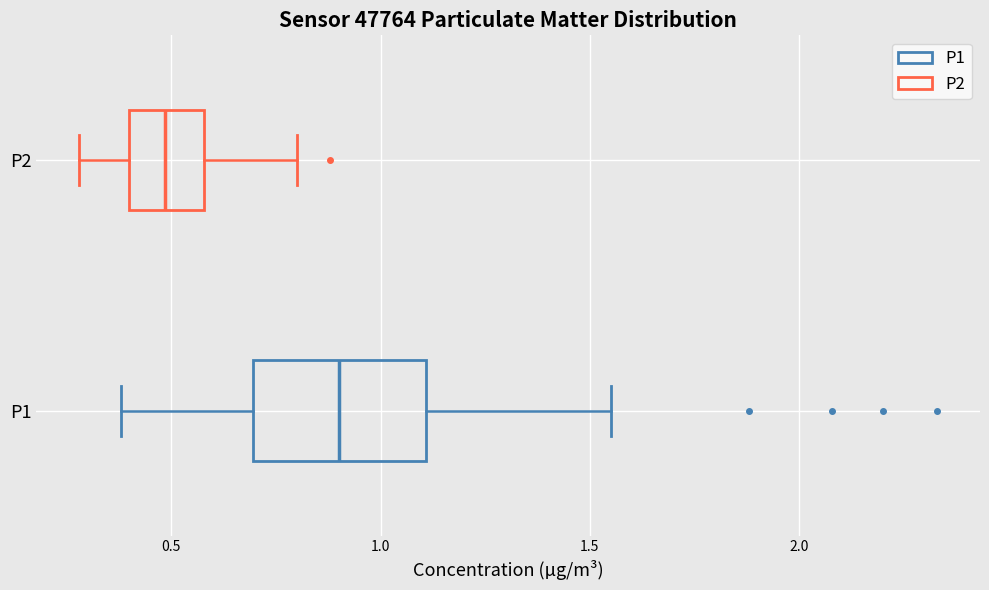

Which box is the widest, from its left edge to its right edge?

P1